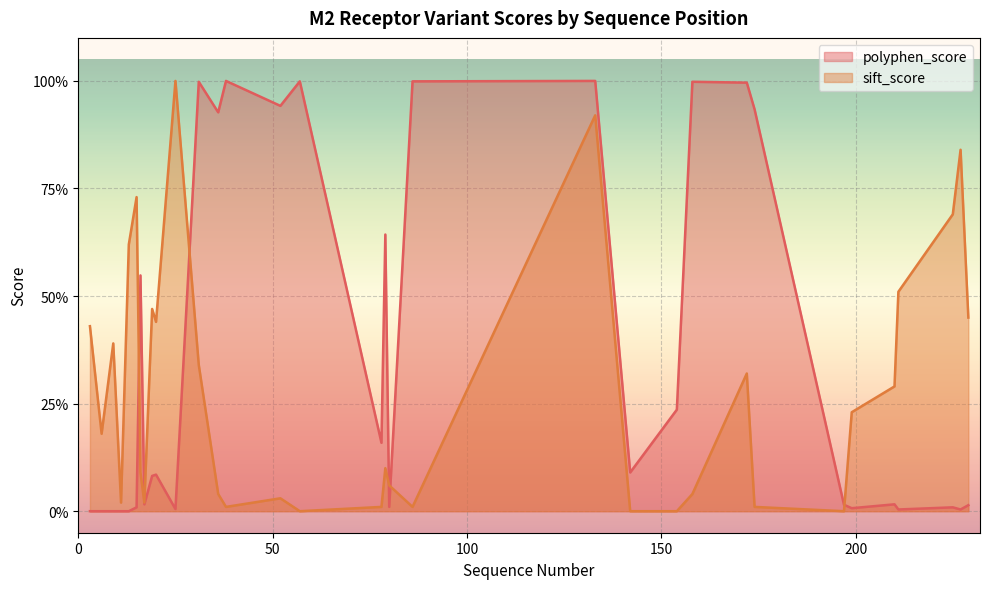

How many interior local valleys (lower than both neighbors) does the data have?

10